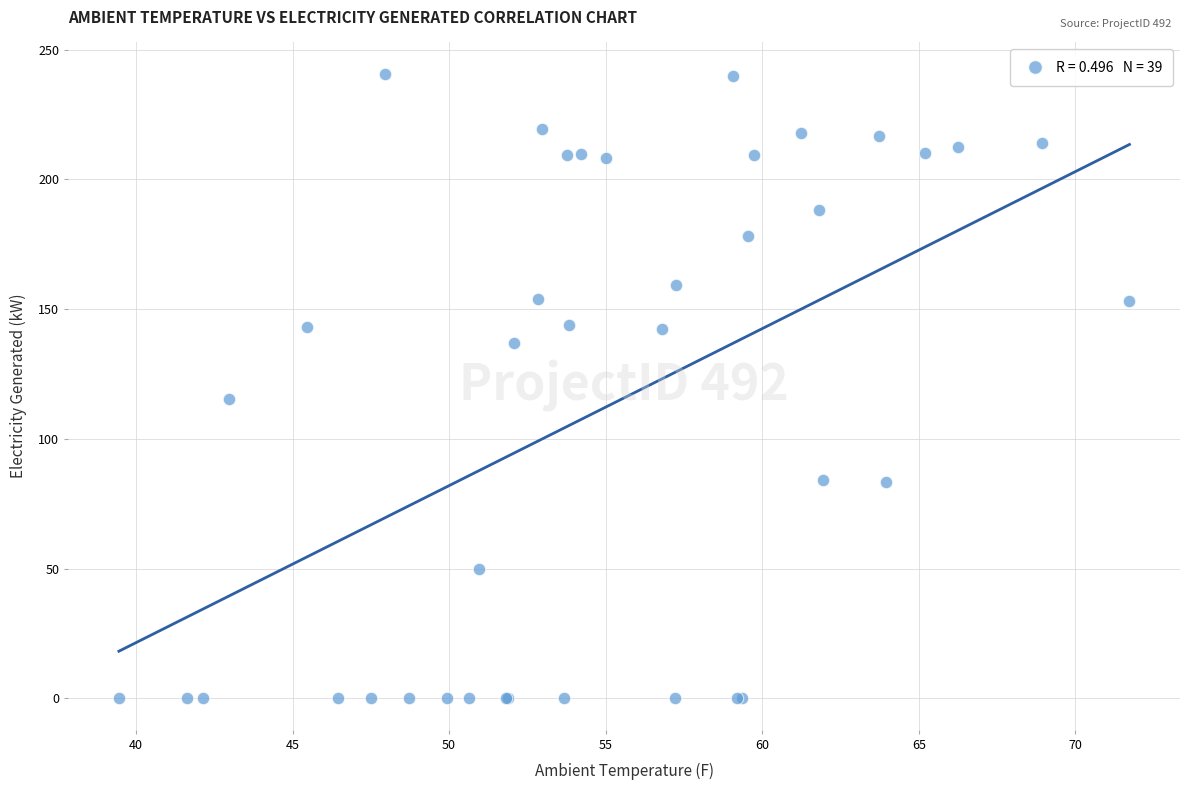

What Y value in the scatter plot is closest to 120?

115.4